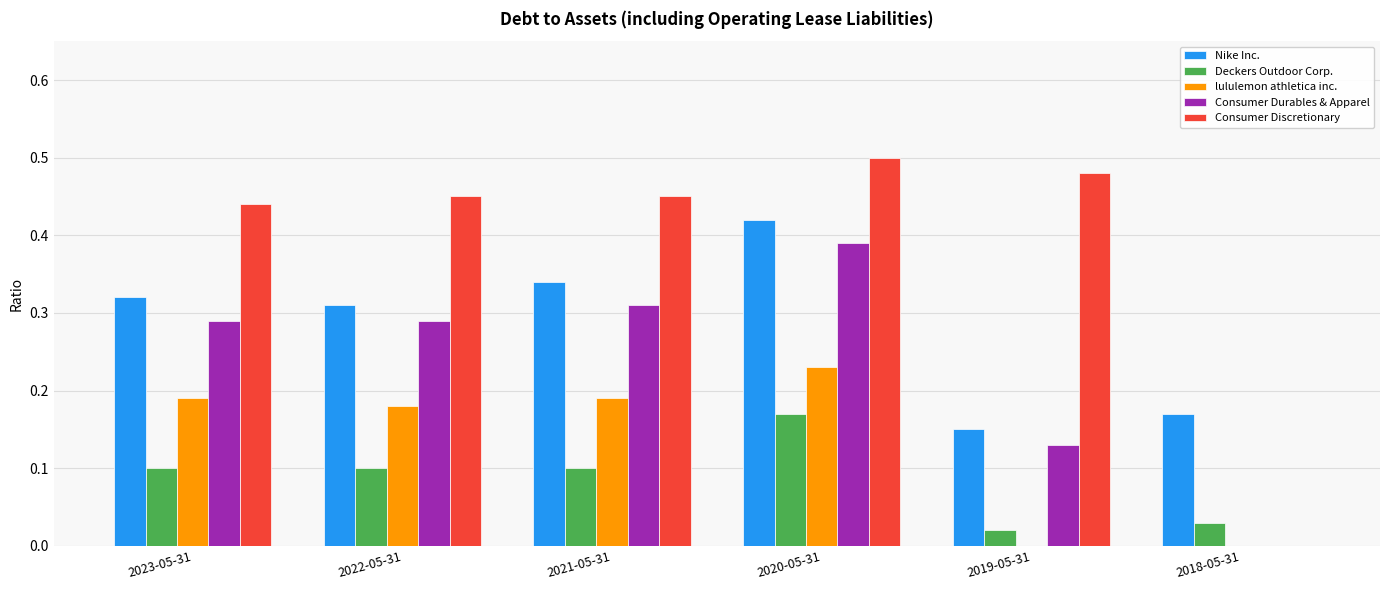

Which series has the largest total across all categories?

Consumer Discretionary